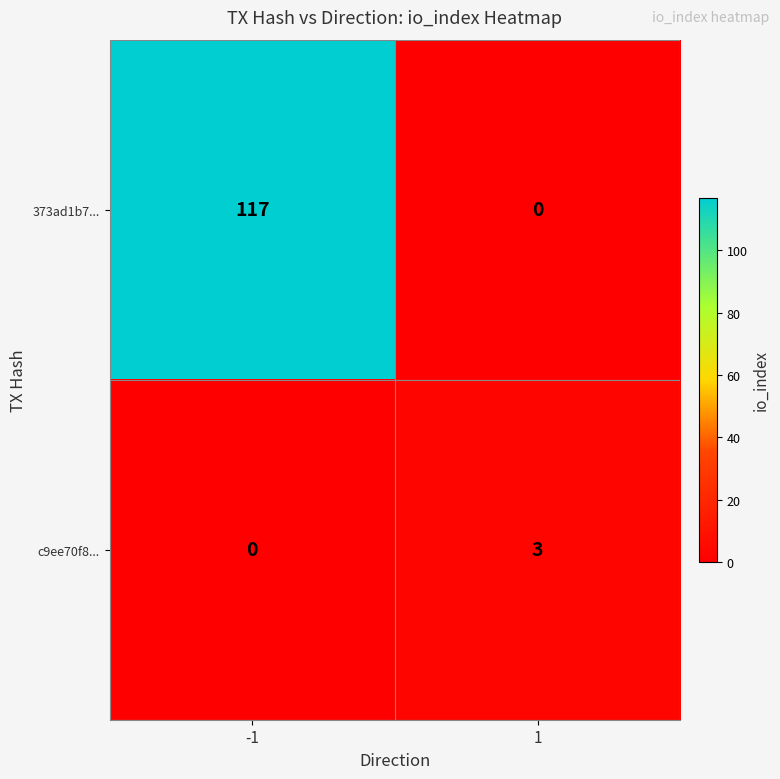

What is the difference between the 373ad1b7... values at 1 and -1?

117